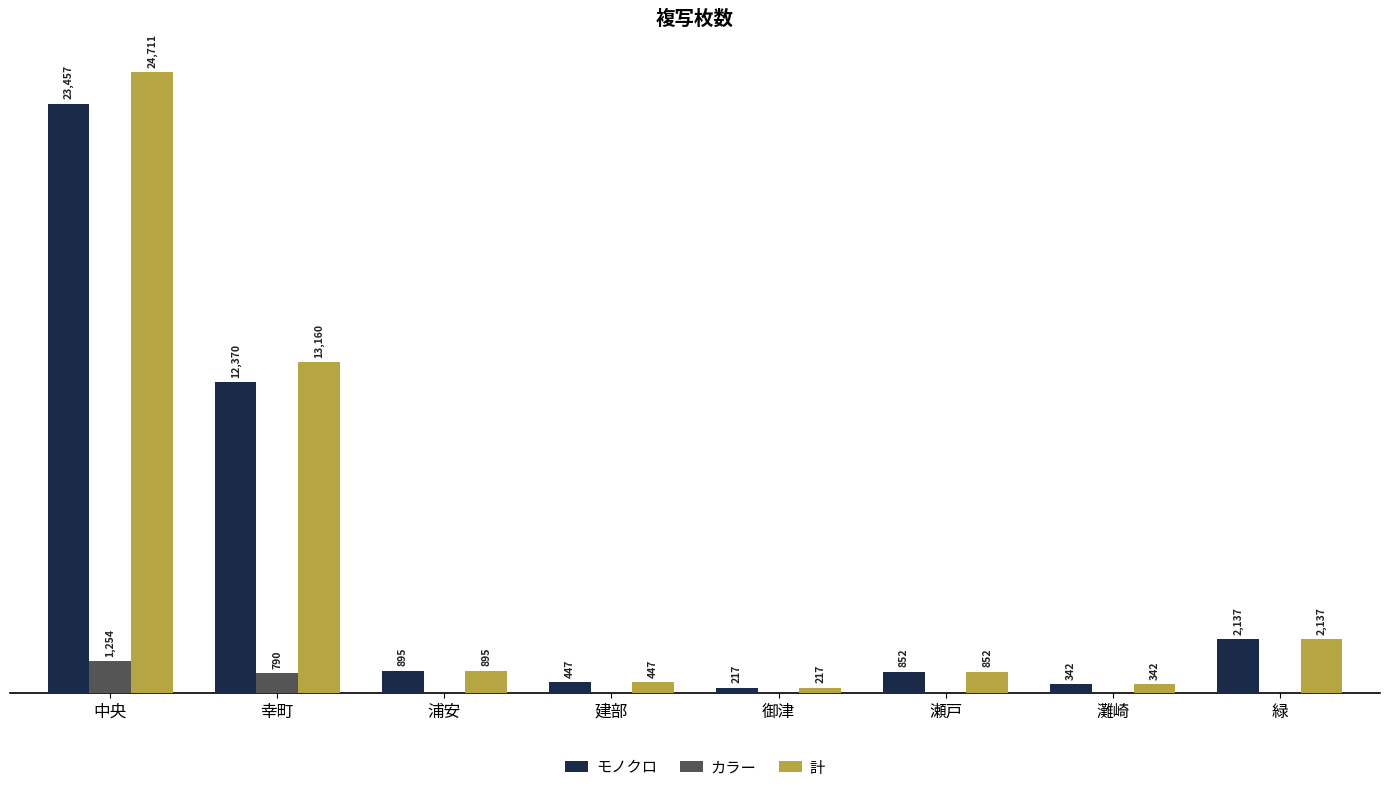

Which label corresponds to the largest value in the chart?

中央